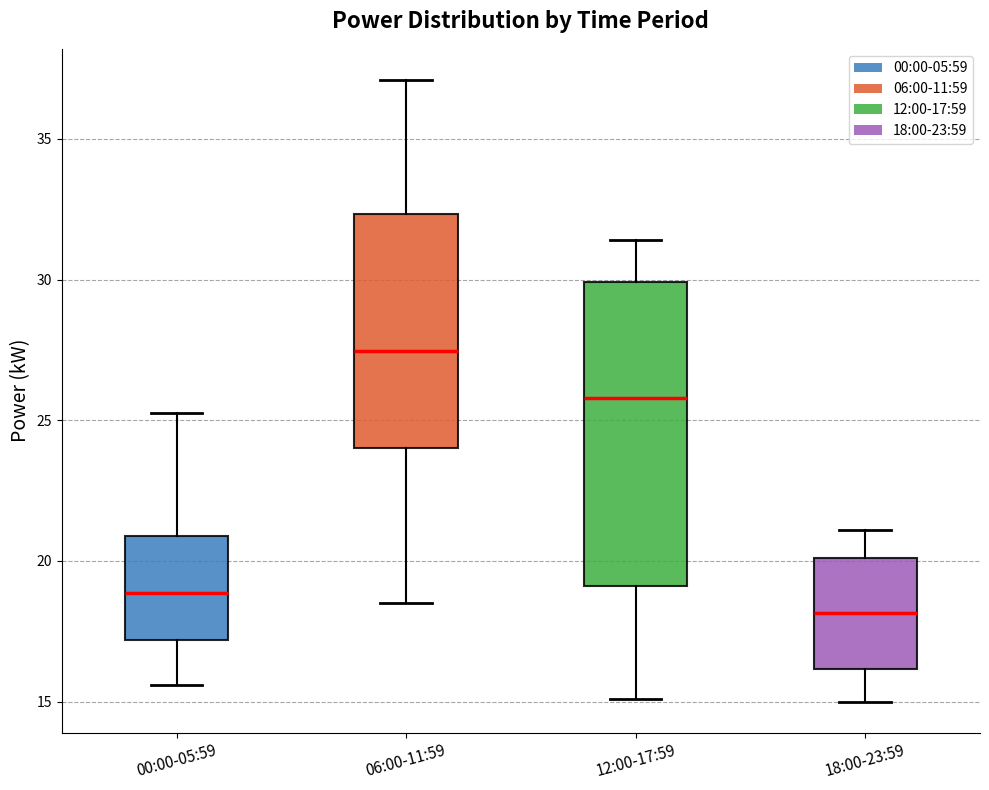

Comparing the boxes themselves (not the whiskers), which one is the tallest?

12:00-17:59